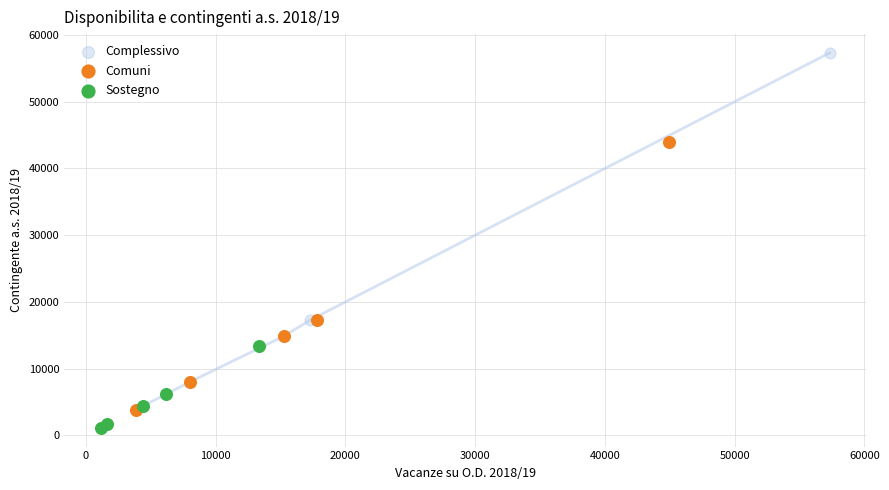

Which series has the widest spread of Y values?

Complessivo